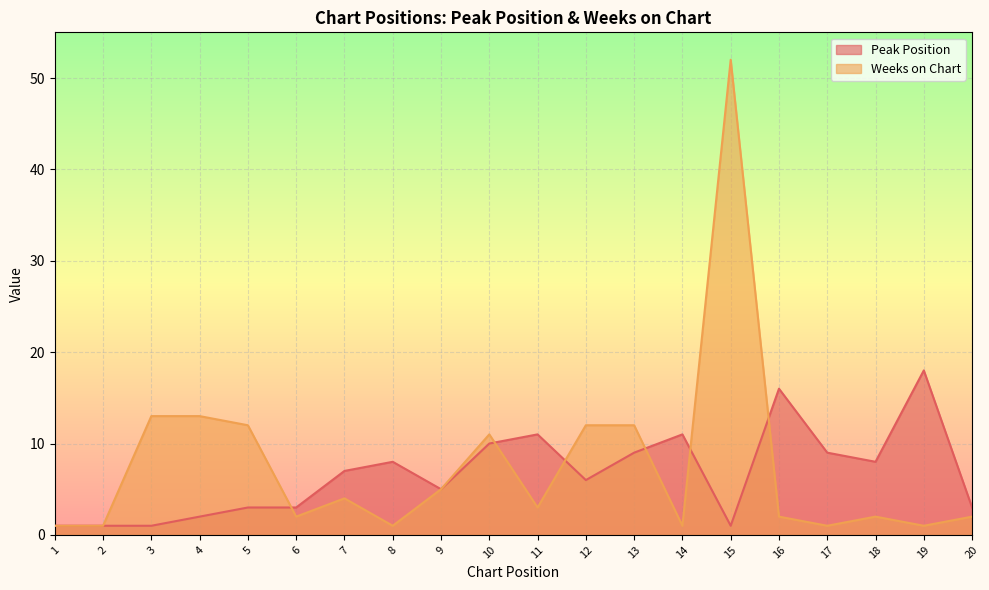

What is the smallest value displayed?

1